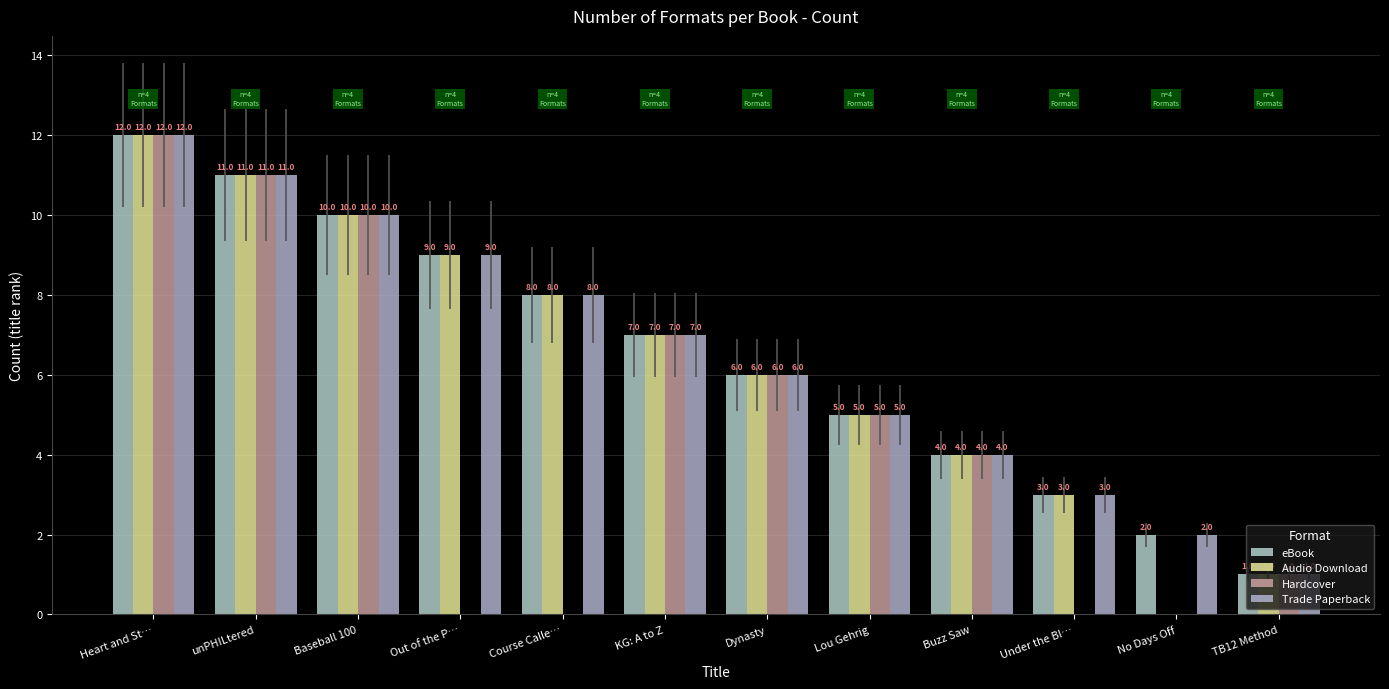

How many series are shown in this chart?

4